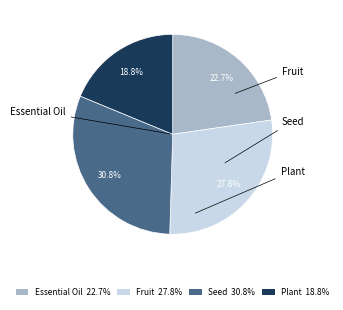

To the nearest percent, what percentage of the pie is Fruit?

28%